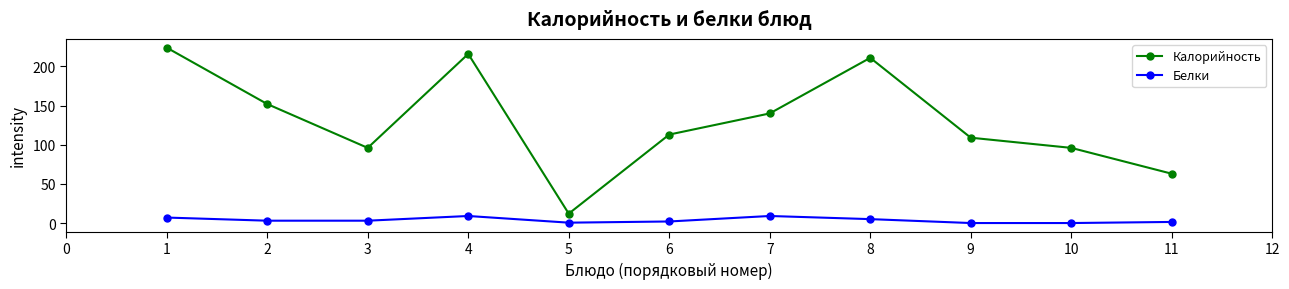

What is the value of the Калорийность point at the 8th from the left?

211.0